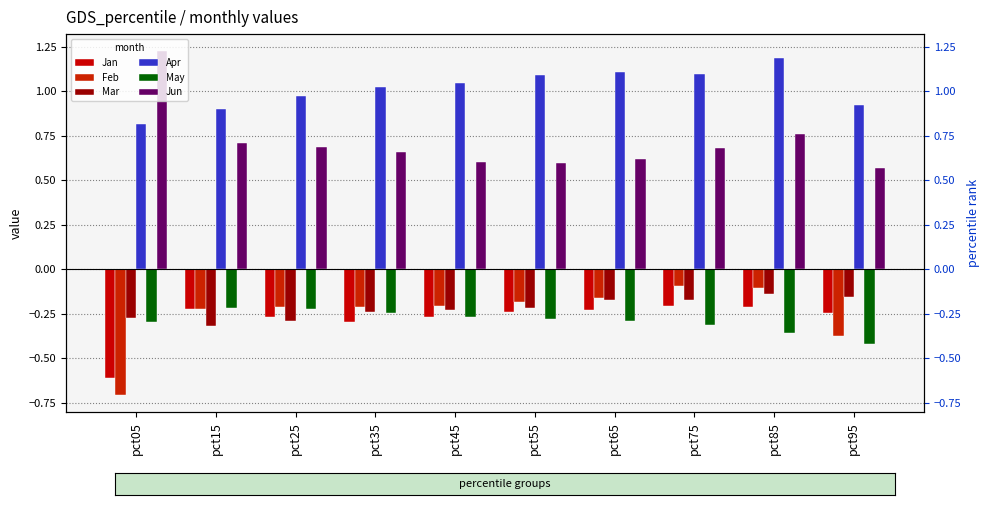

What is the average value of the Feb series?

-0.2